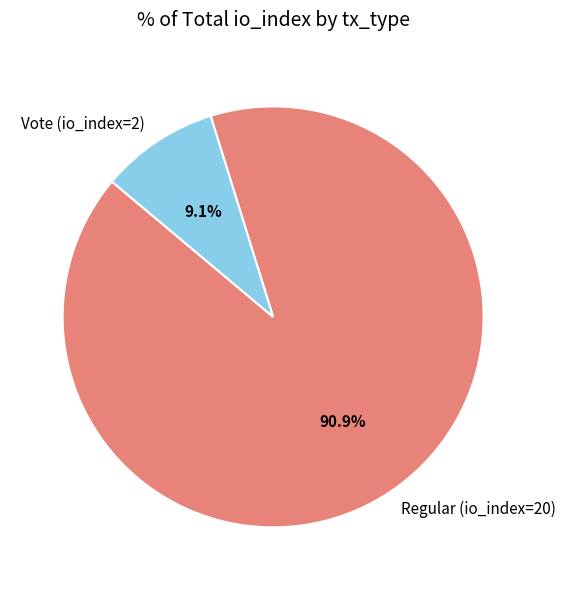

To the nearest percent, what is the average slice percentage?

50%